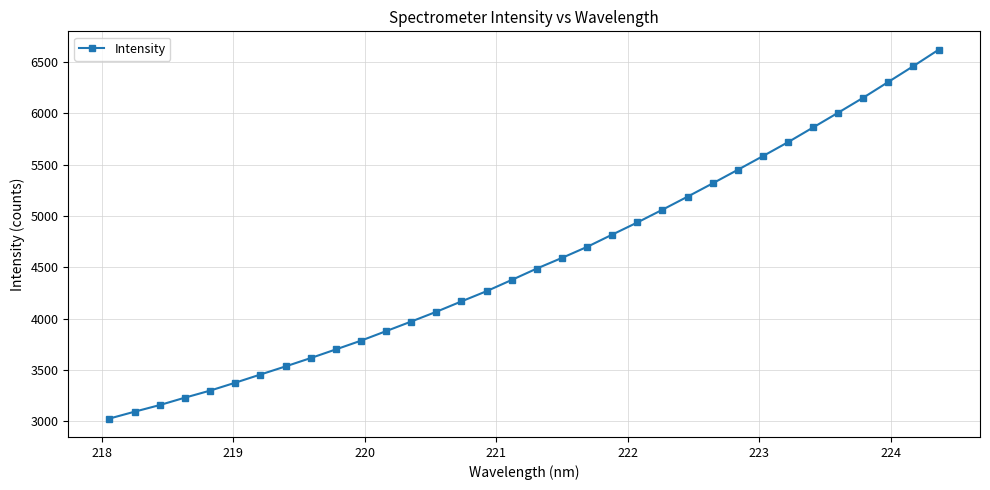

What is the value of the 20th point from the left?

4698.5